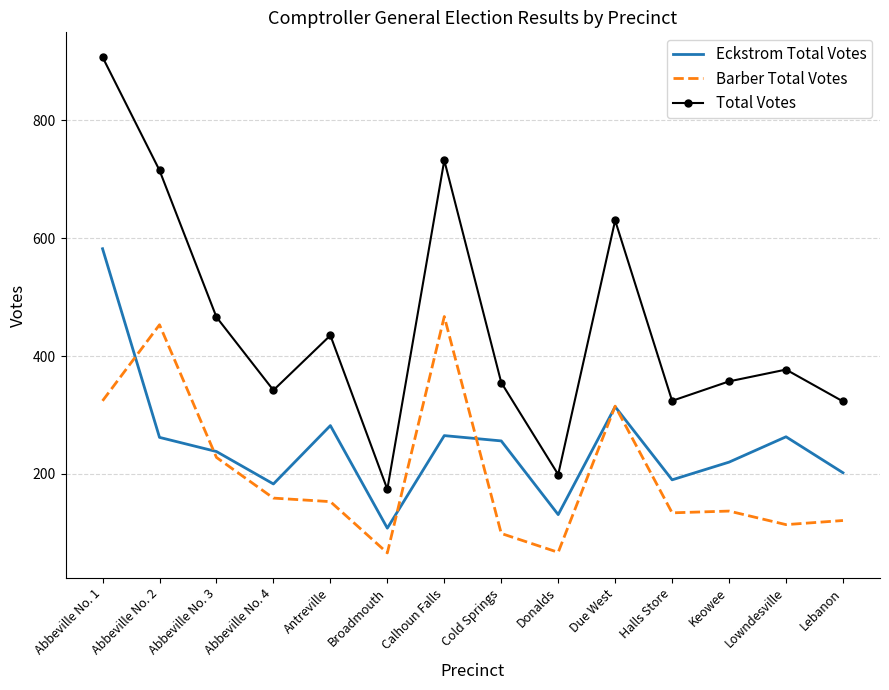

What is the minimum value for Total Votes?

174